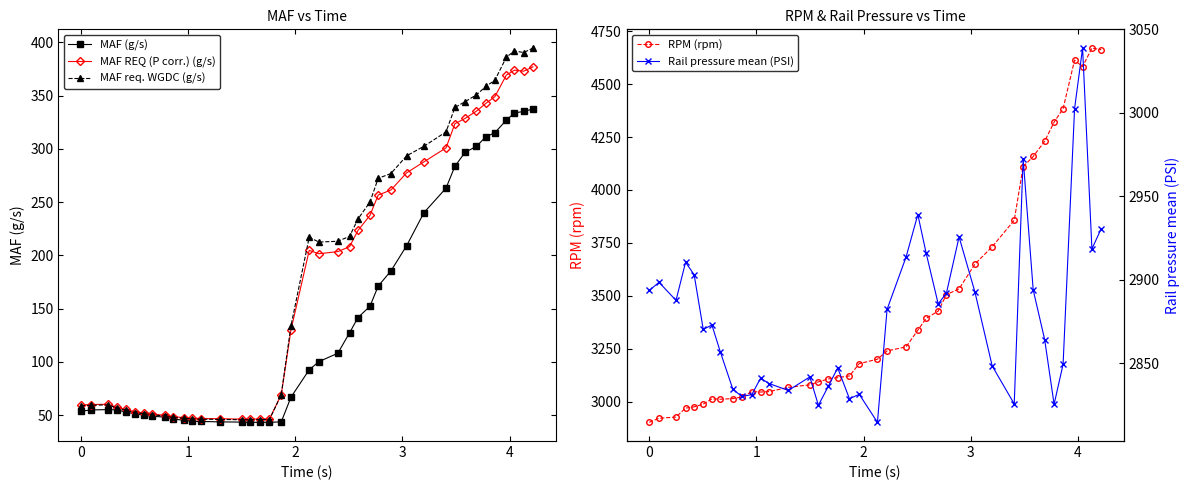

What is the value of the MAF (g/s) point at the 21st from the left?

92.7